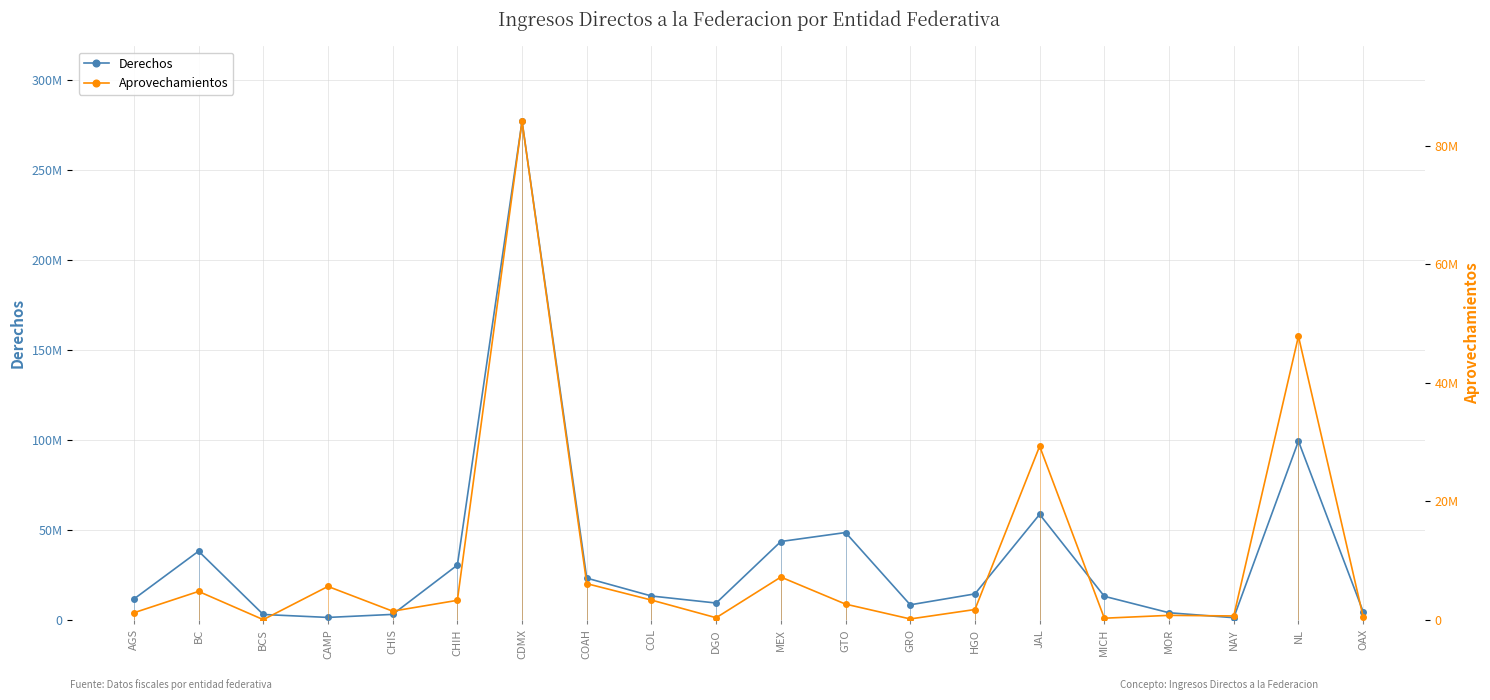

What is the label of the 2nd point from the left?

BC